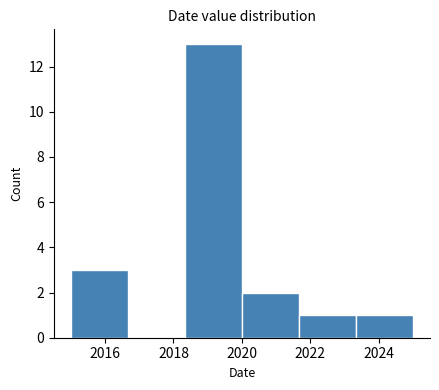

Reading left to right, list every bar in this chart as the range it spans on the x-axis followed by its height. Neither the bar edges nor the heights are printed on the chart, so give them approximately, as read against the axes.

2015.0 to 2016.6: 3
2016.6 to 2018.4: 0
2018.4 to 2020.0: 13
2020.0 to 2021.6: 2
2021.6 to 2023.4: 1
2023.4 to 2025.0: 1